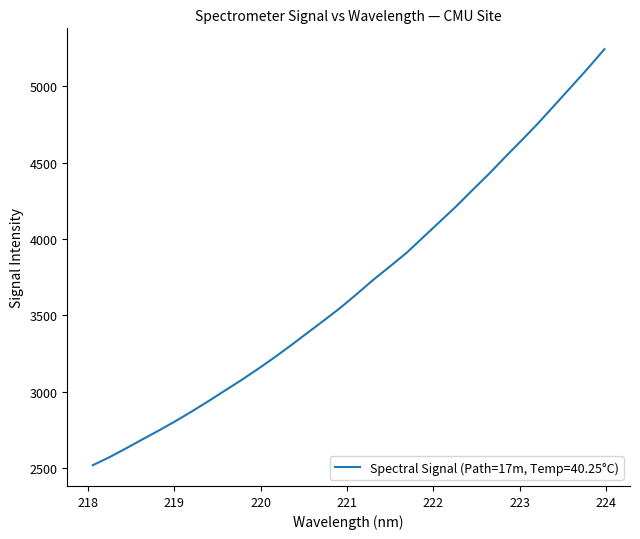

What is the greatest value displayed?

5241.7